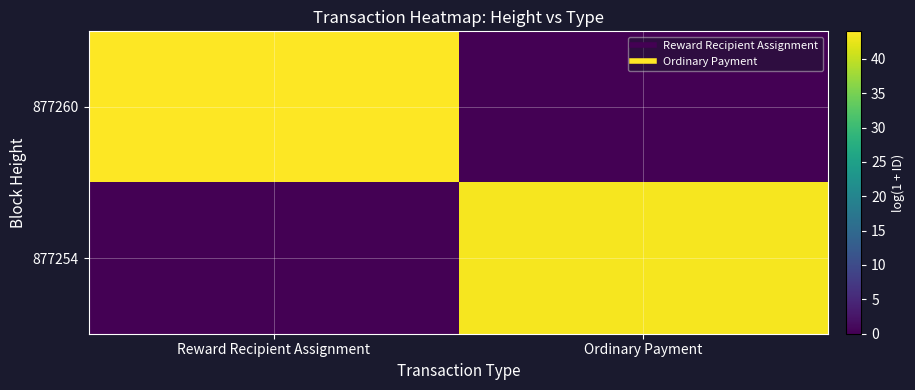

How many distinct data groups are displayed?

2